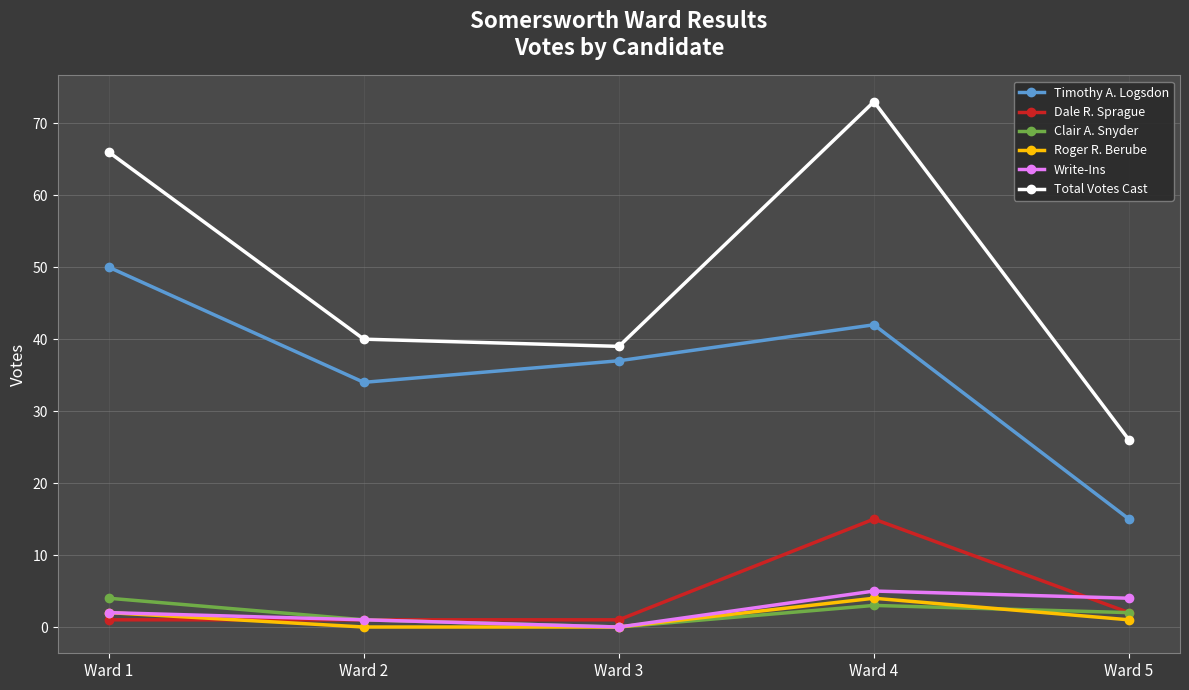

Where is Timothy A. Logsdon nearest to the value 32?

Ward 2